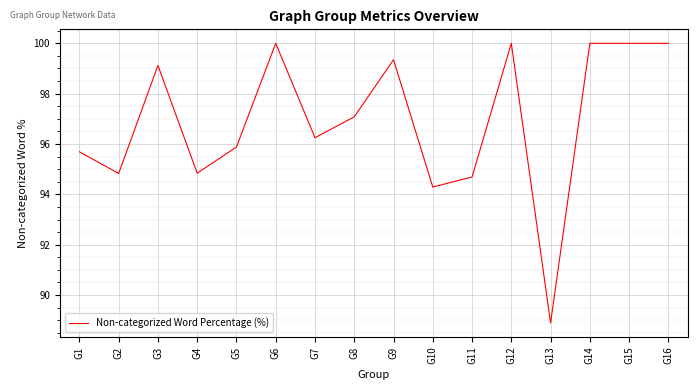

Which category has the lowest value across all series?

G13